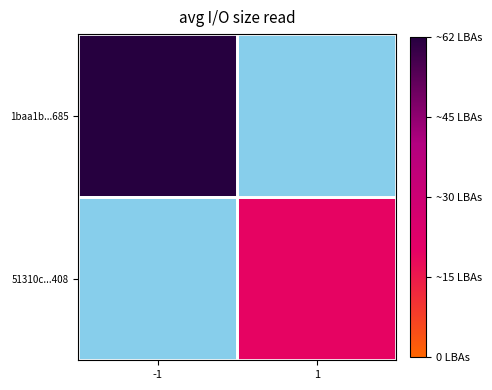

True or false: 51310c...408 has a value of 13.6 at 1.

False